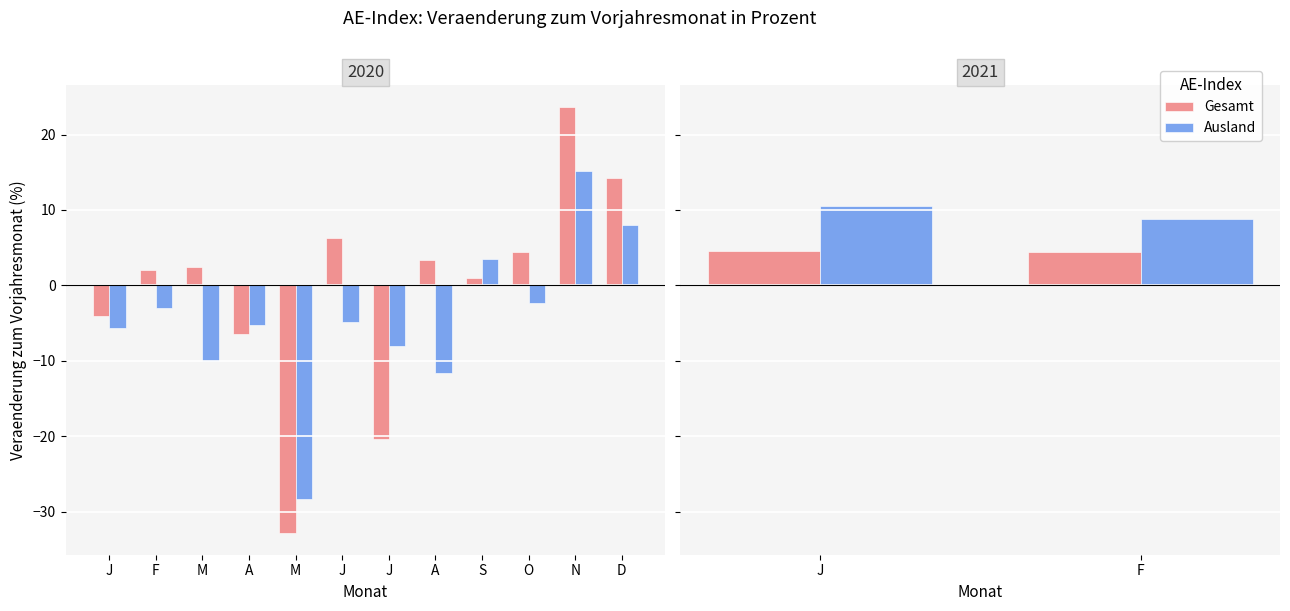

Is the value of Ausland at J greater than the value of Gesamt at J?

Yes